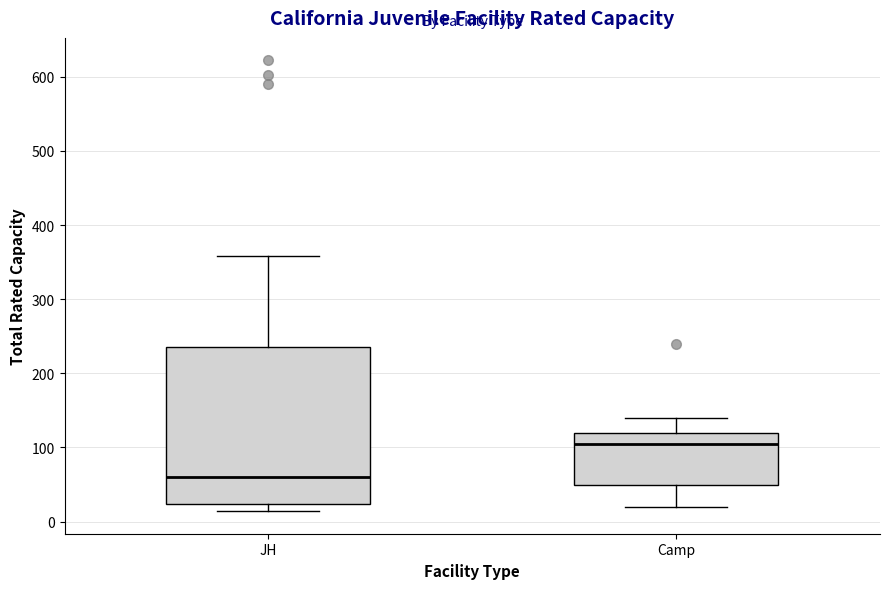

Which box's median line is the lowest?

JH